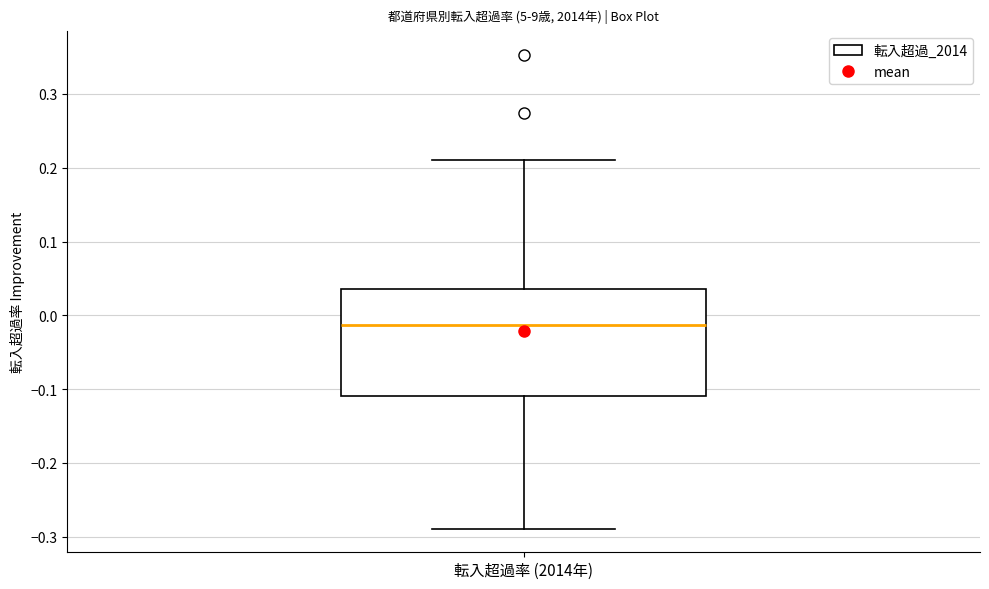

Transcribe this box plot: give where the median line is, the range the box spans, and where the two whiskers end, as read against the y-axis. The values are not printed on the chart, so give them approximately, as read against the axis.

median -0.01, box -0.11 to 0.04, whiskers -0.29 to 0.21